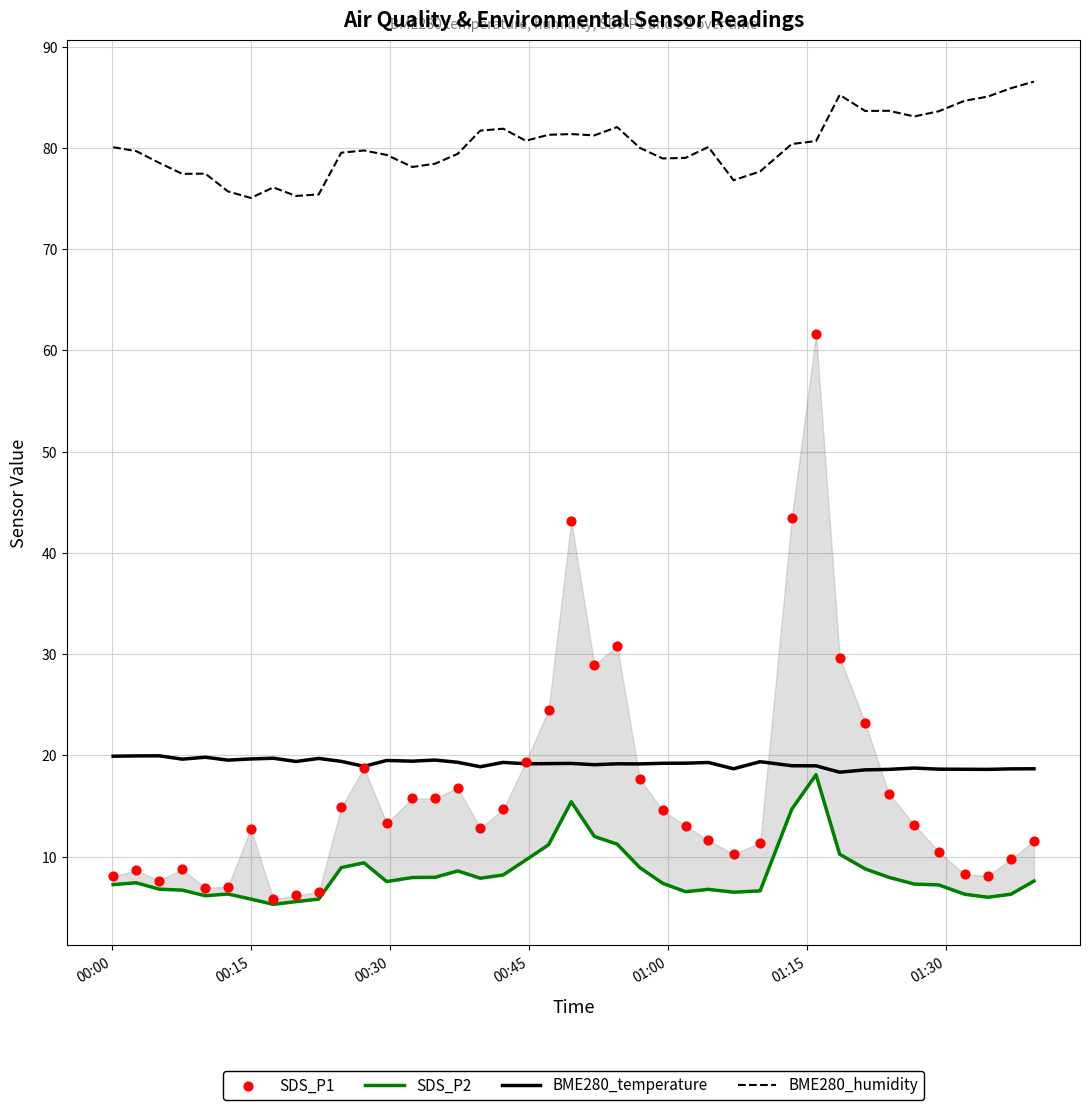

What is the maximum value for BME280_temperature?

20.0